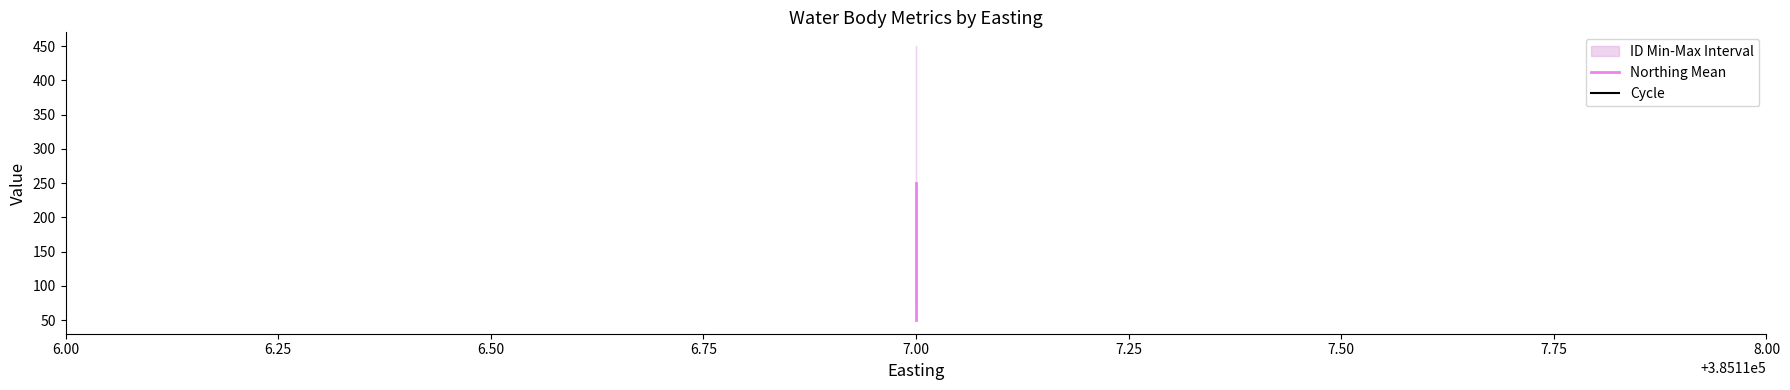

Reading right to left, transcribe all the data shown in this chart.

Northing Mean: 50.0	150.0	250.0
Cycle: 75.0	75.0	75.0